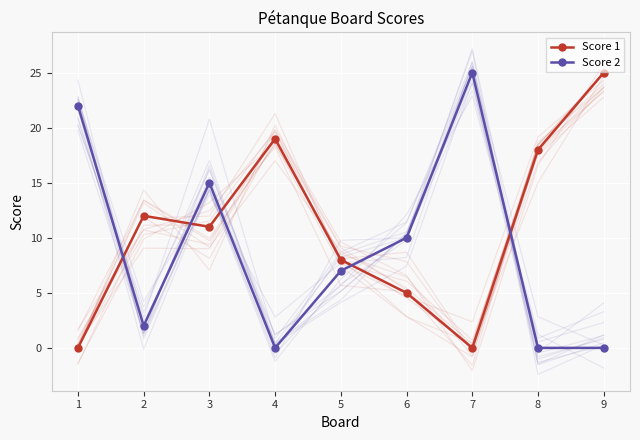

Is it true that Score 1 equals 25 at 9?

True